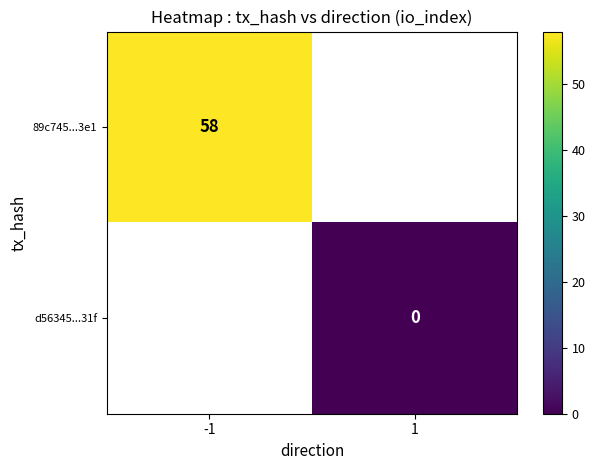

The 89c745...3e1 series shows 83 at -1. True or false?

False